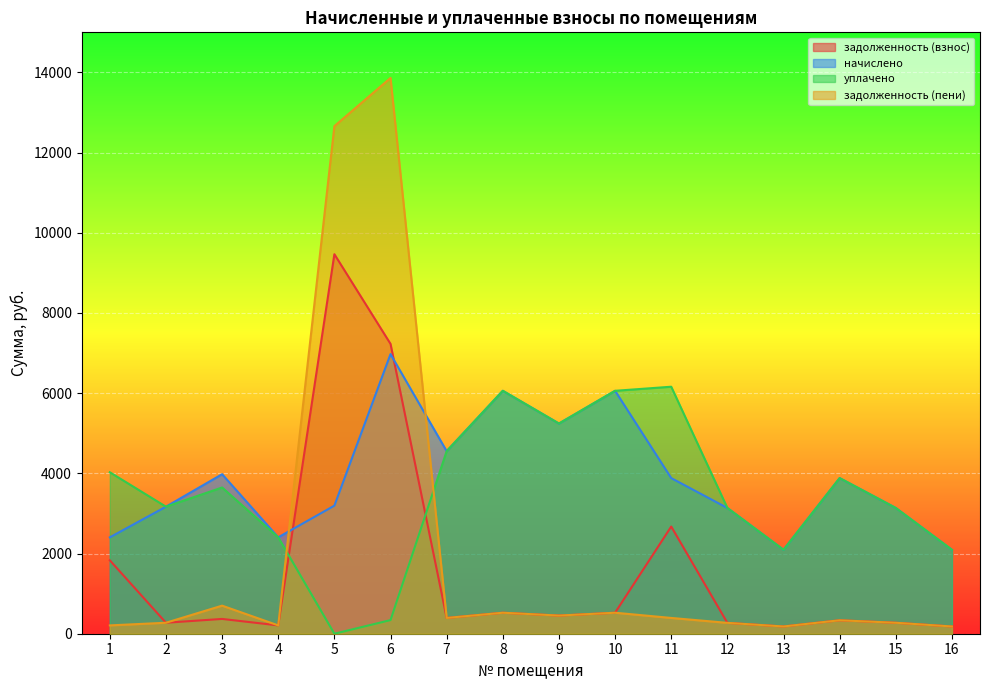

True or false: задолженность (взнос) has more than 0 interior local peaks.

True